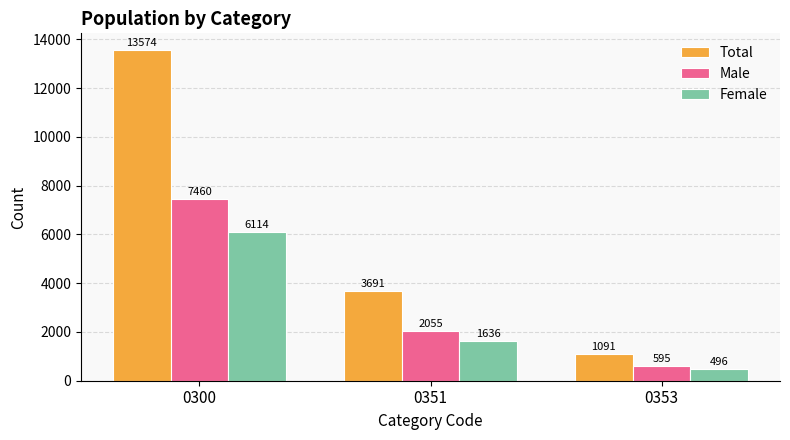

Reading left to right, extract all data points from this chart.

Total: 0300=13574	0351=3691	0353=1091
Male: 0300=7460	0351=2055	0353=595
Female: 0300=6114	0351=1636	0353=496